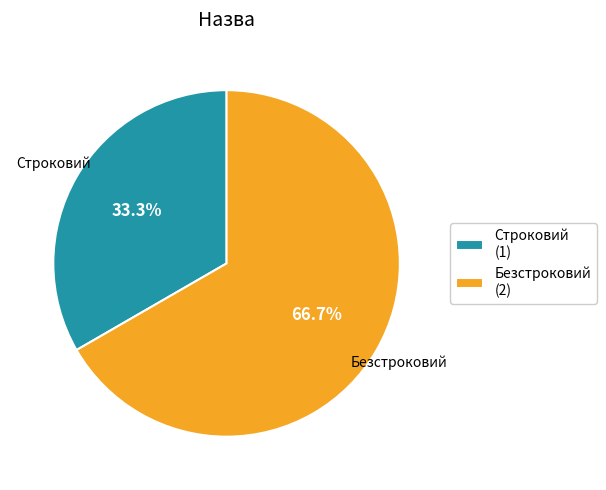

Is there any slice that represents more than half of the pie?

Yes